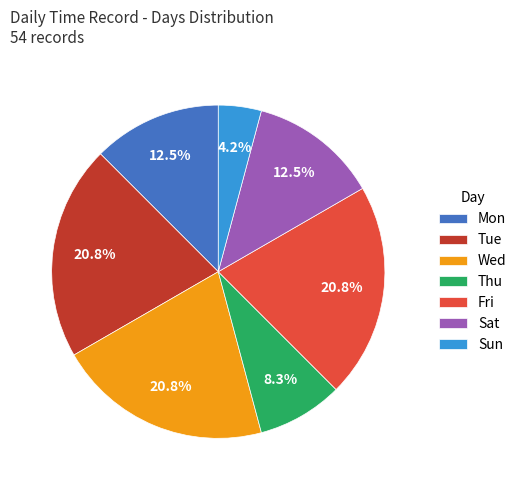

How many slices are in this pie chart?

7